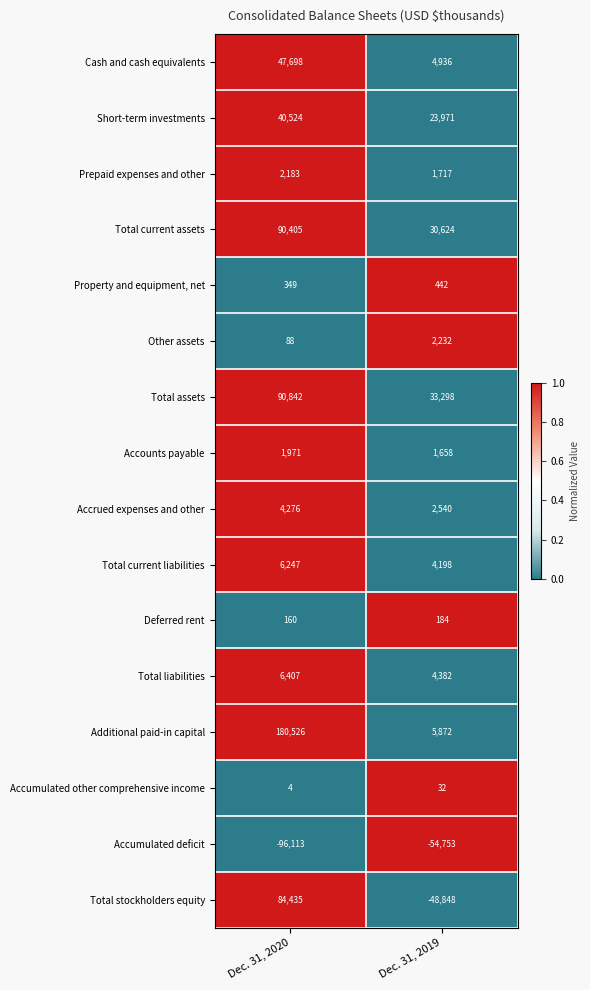

Read the Total current liabilities value at Dec. 31, 2020.

6247